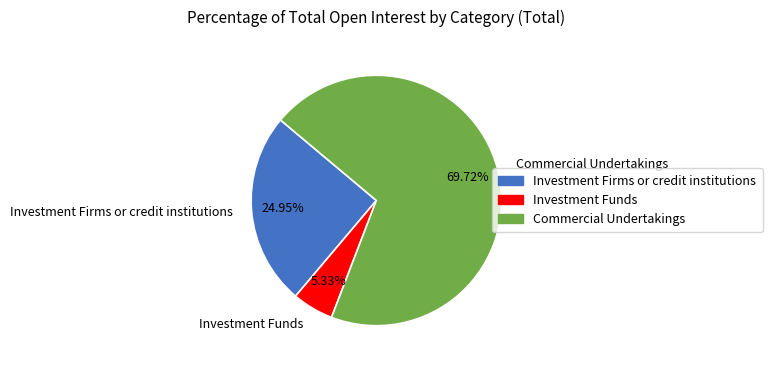

To the nearest percent, what is the difference between the Investment Funds and Investment Firms or credit institutions slice percentages?

20%